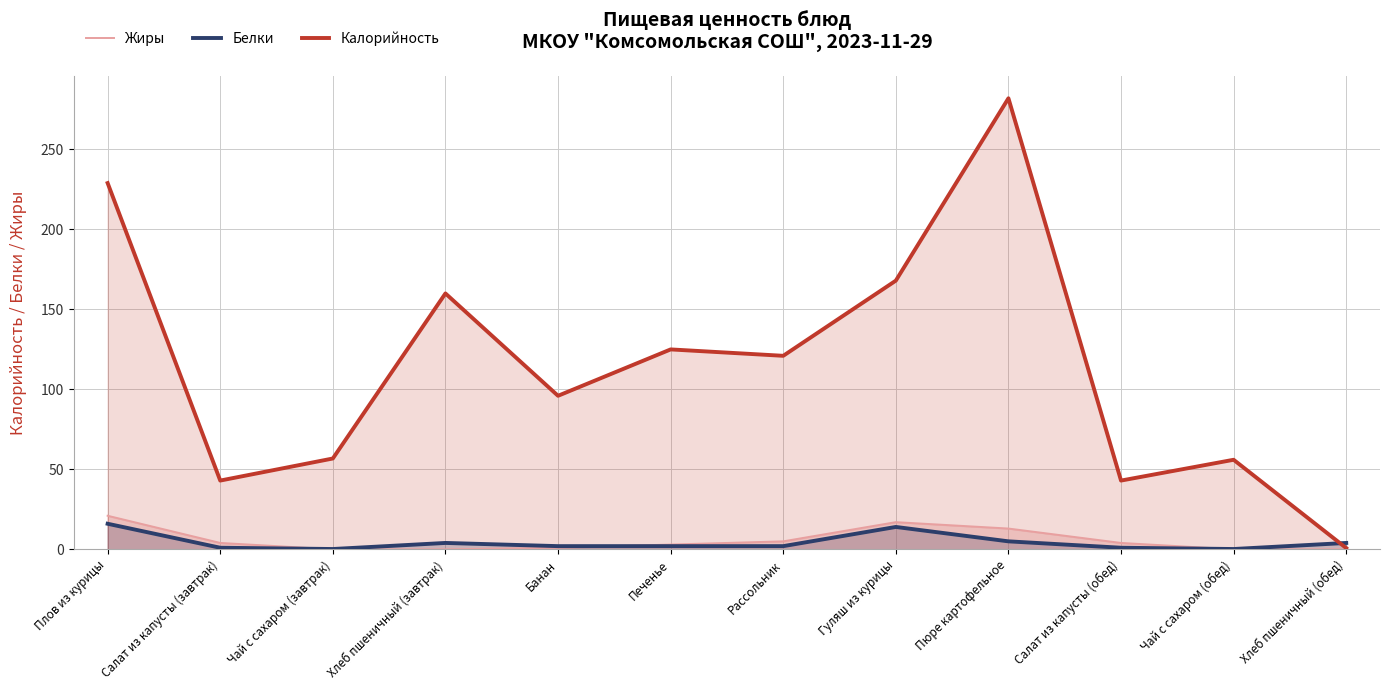

In Жиры, how many points are higher than both neighbors (excluding endpoints)?

1